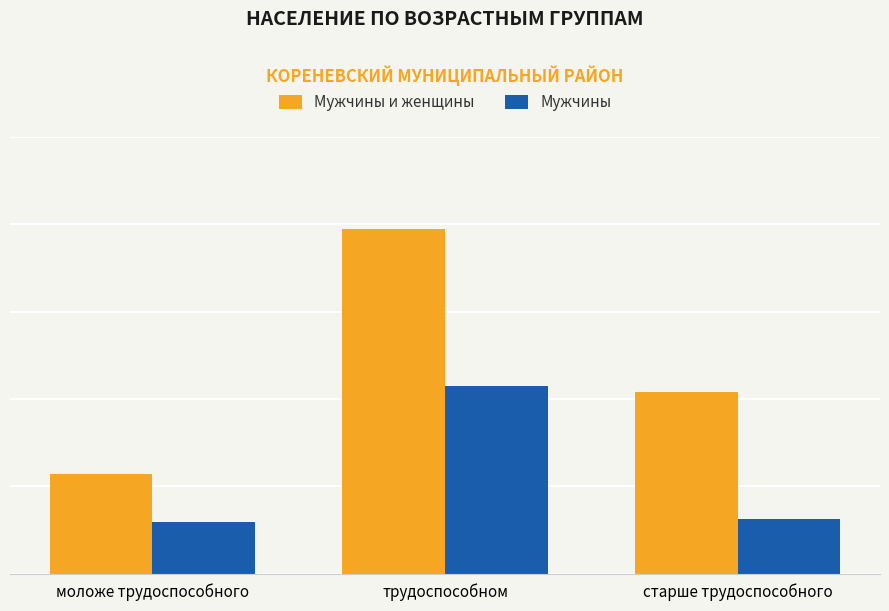

What are all the series names shown in the legend?

Мужчины и женщины, Мужчины